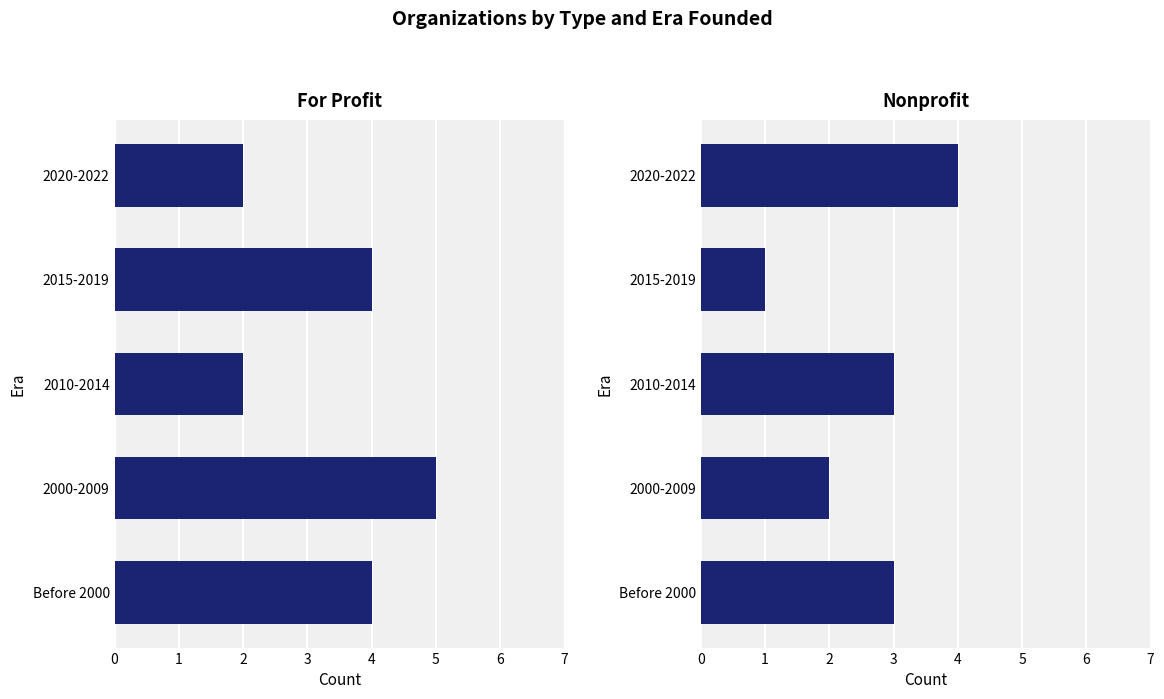

What is the lowest value of the Nonprofit series?

1